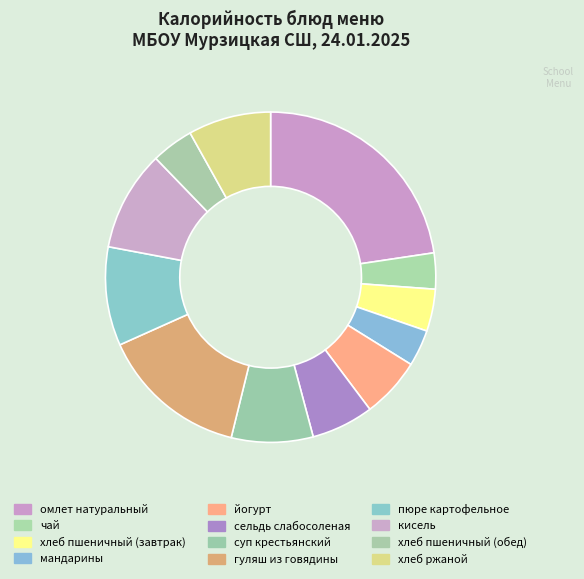

Approximately how many times larger is the value at суп крестьянский compared to йогурт?

1.4